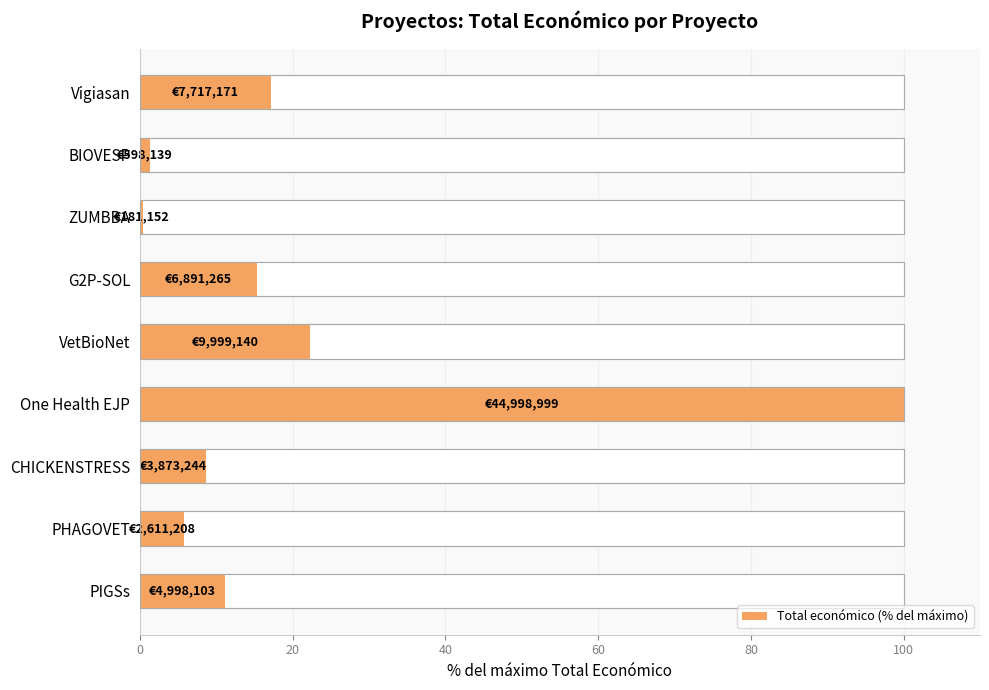

The chart shows a value of 0.9 at BIOVESP. True or false?

False